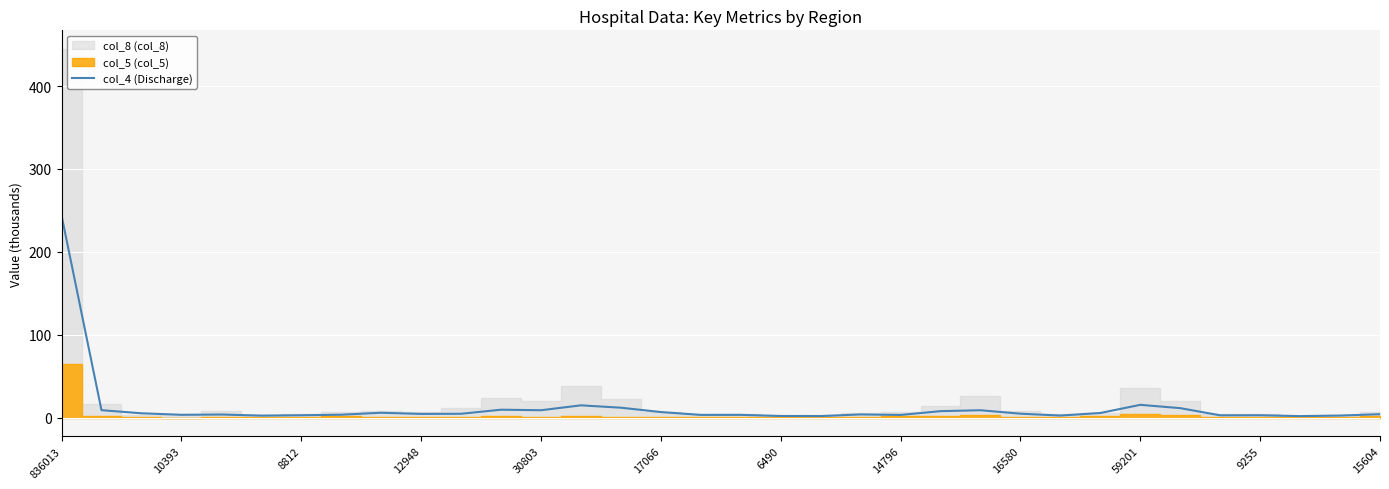

What is the difference between the second highest and minimum values?

13.6